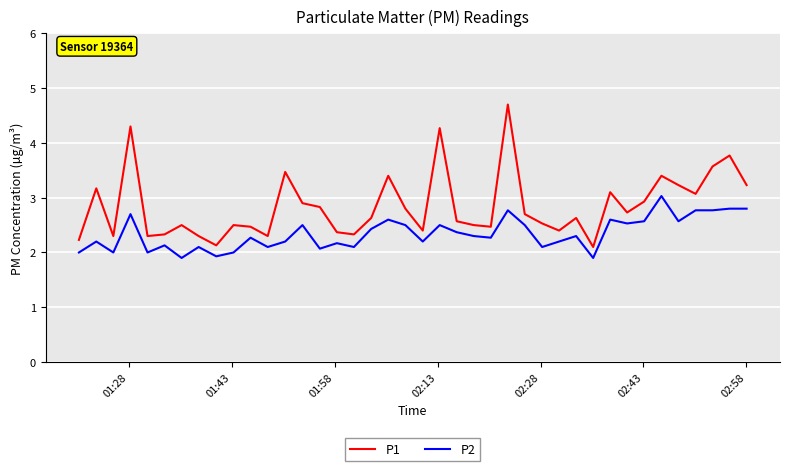

True or false: P2 and P1 intersect in this chart.

False